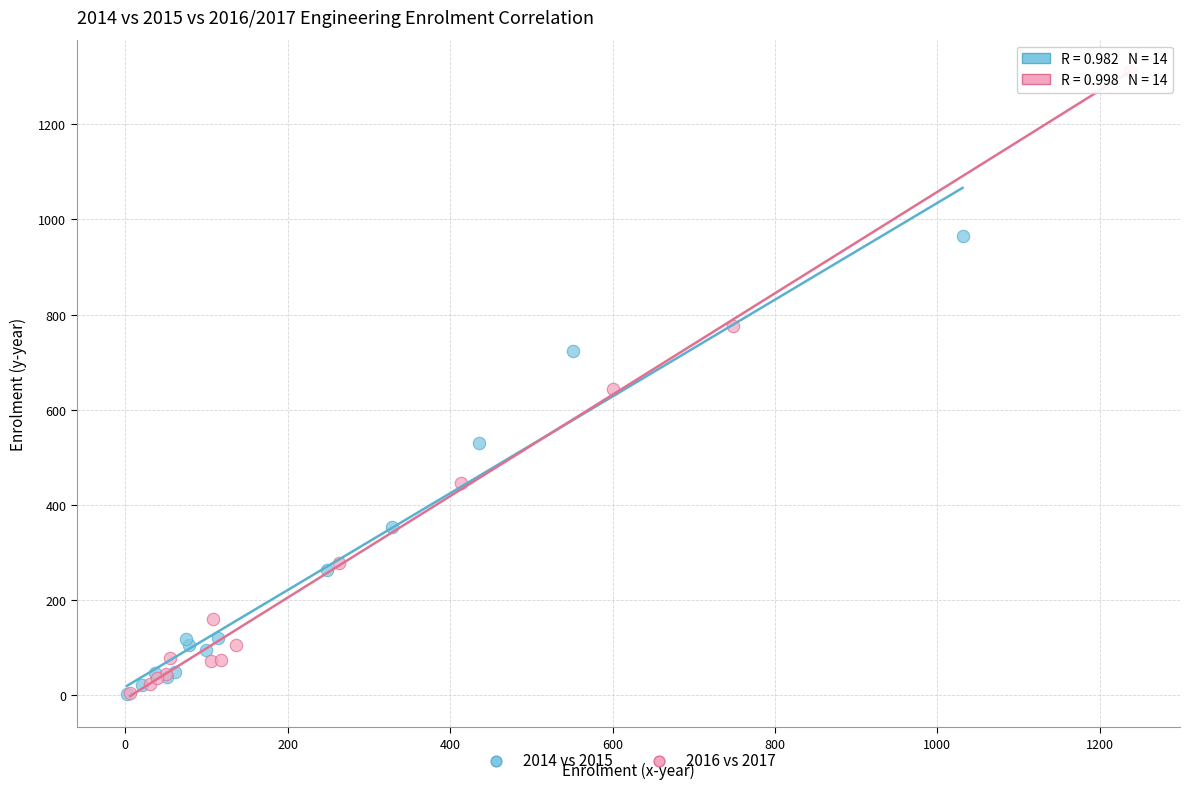

What are all the series names shown in the legend?

2014 vs 2015, 2016 vs 2017